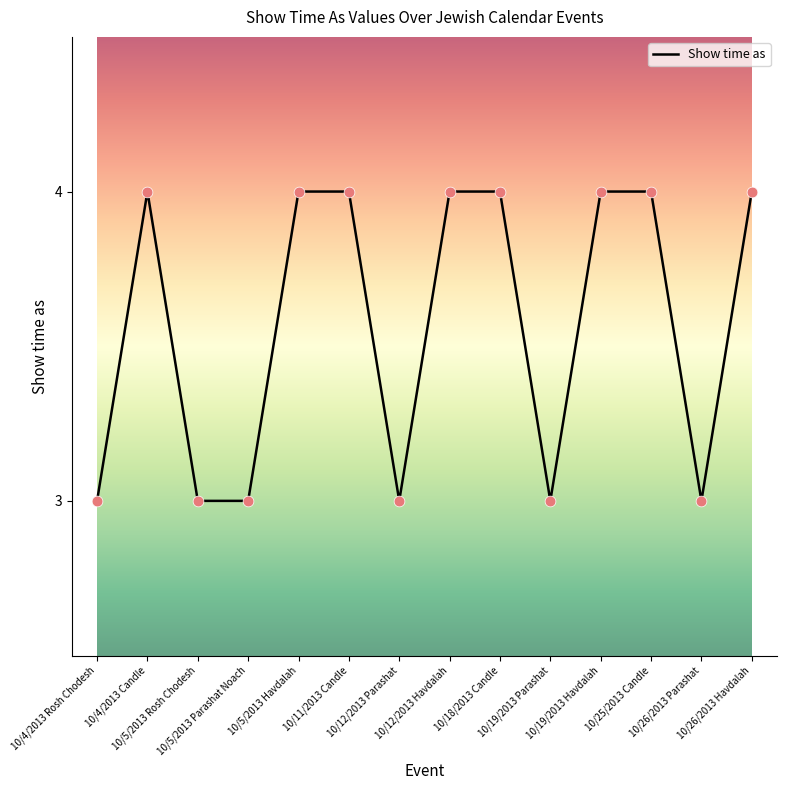

What is the ratio of the value at 10/5/2013 Parashat Noach to the value at 10/26/2013 Parashat?

1.0